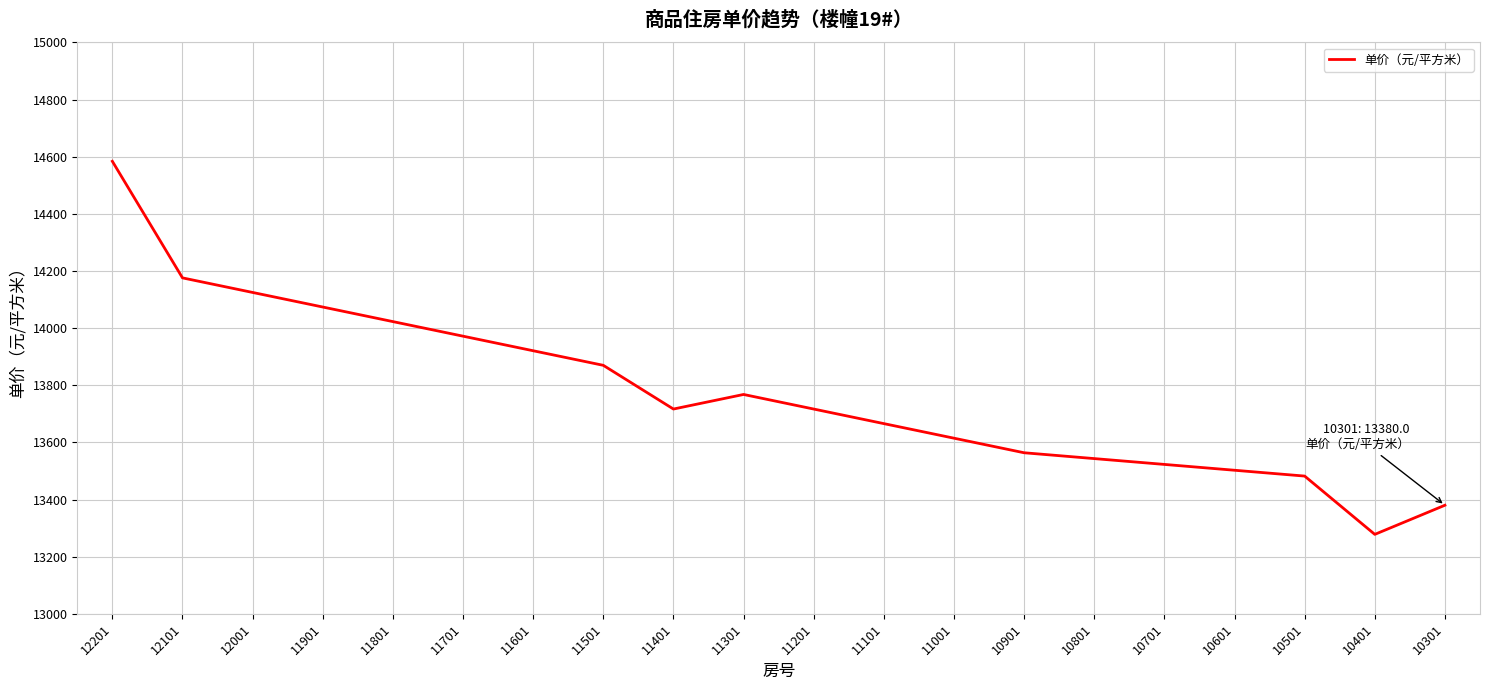

Which category has the highest value across all series?

12201